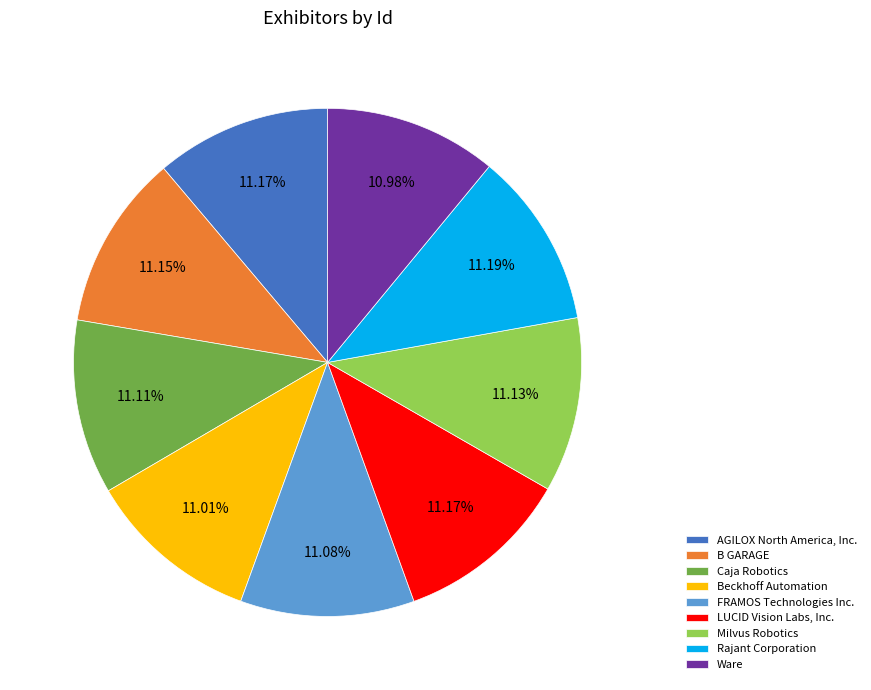

Approximately how many times larger is the value at Ware compared to B GARAGE?

1.0